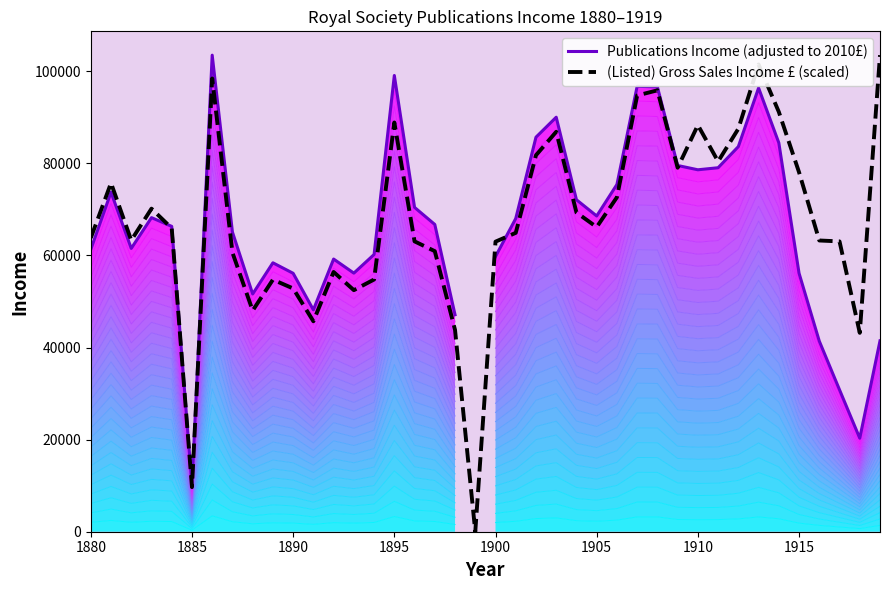

How many values in the Publications Income (adjusted to 2010£) series are below 68027?

20